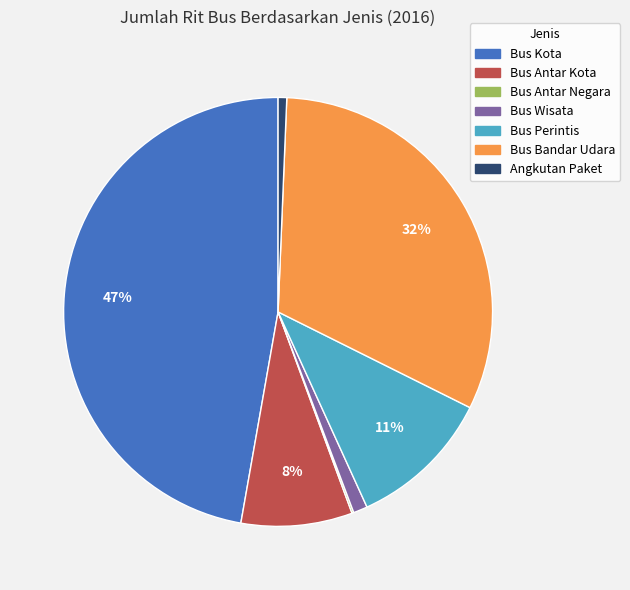

To the nearest percent, what is the difference between the largest and smallest slice percentages?

47%